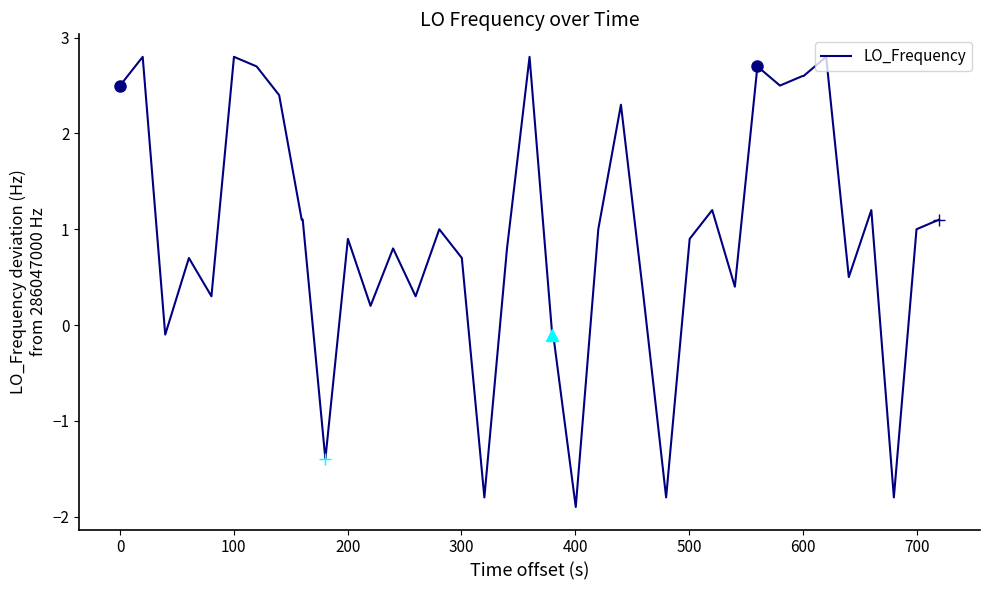

What is the smallest value displayed?

-1.9